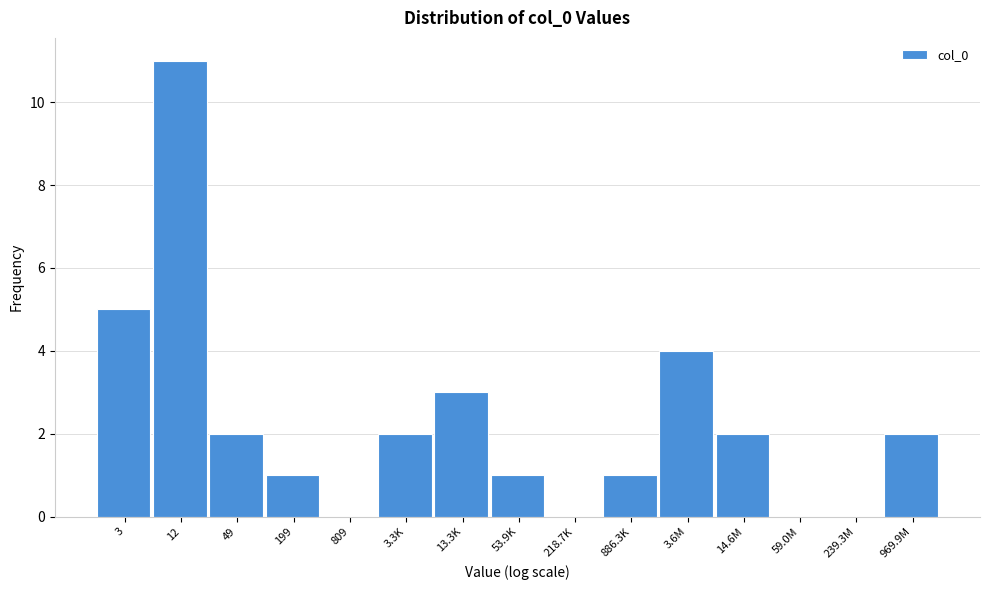

Reading left to right, what are all the values shown in this chart?

3=5	12=11	49=2	199=1	809=0	3.3K=2	13.3K=3	53.9K=1	218.7K=0	886.3K=1	3.6M=4	14.6M=2	59.0M=0	239.3M=0	969.9M=2